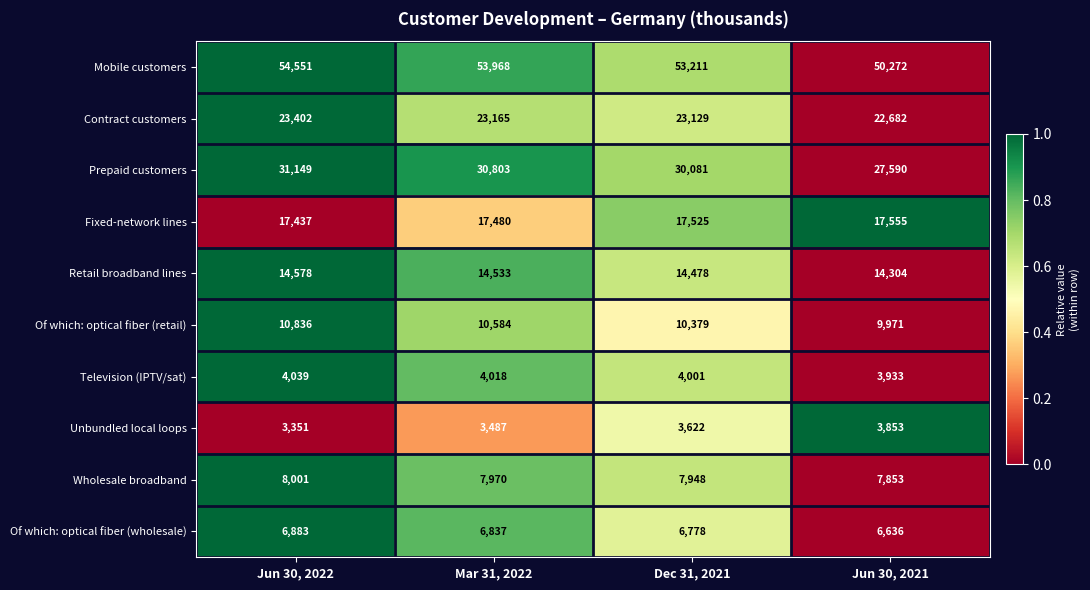

Rank the series at Jun 30, 2022 from highest to lowest value.

Mobile customers, Prepaid customers, Contract customers, Fixed-network lines, Retail broadband lines, Of which: optical fiber (retail), Wholesale broadband, Of which: optical fiber (wholesale), Television (IPTV/sat), Unbundled local loops